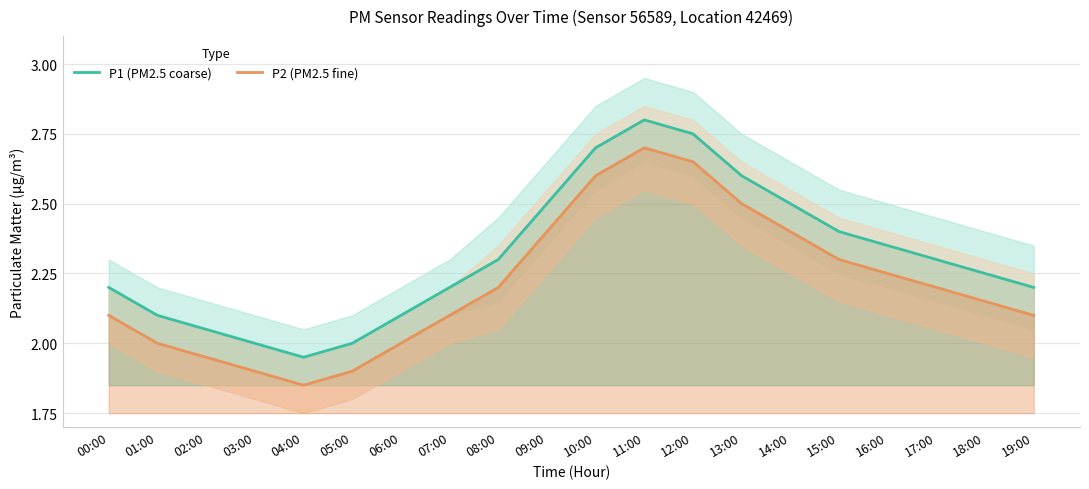

What are all the series names shown in the legend?

P1 (PM2.5 coarse), P2 (PM2.5 fine)